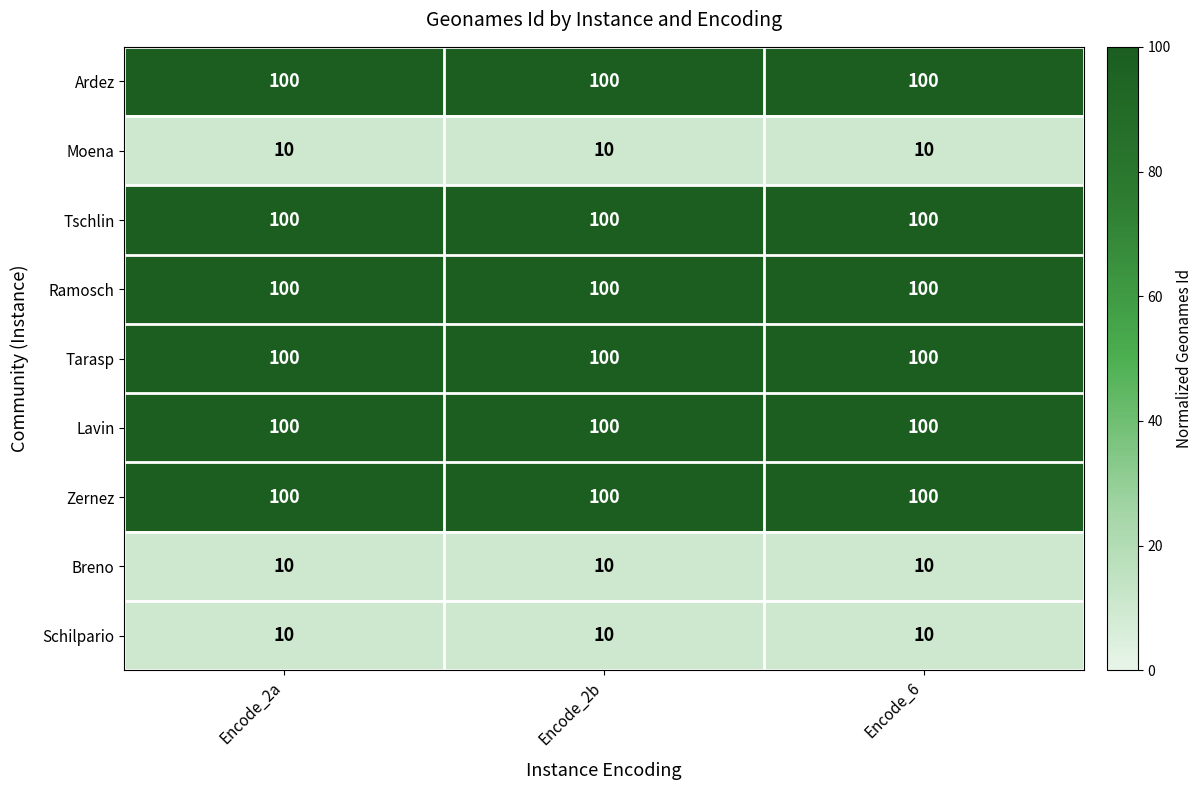

What is the total value across all series at Encode_2a?

630